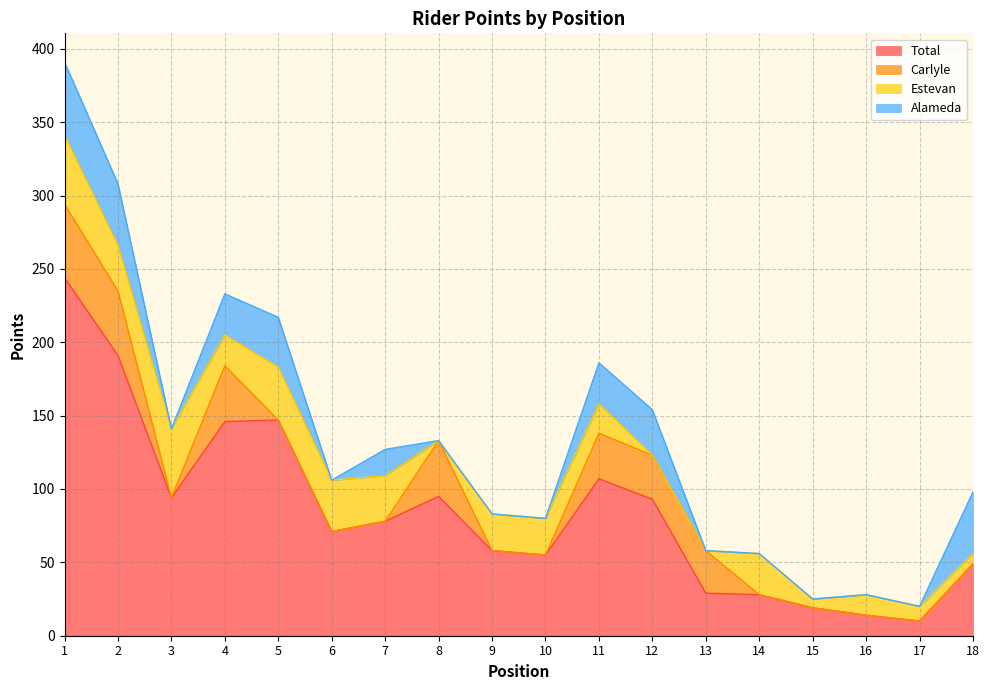

How many values in Estevan are above zero?

15